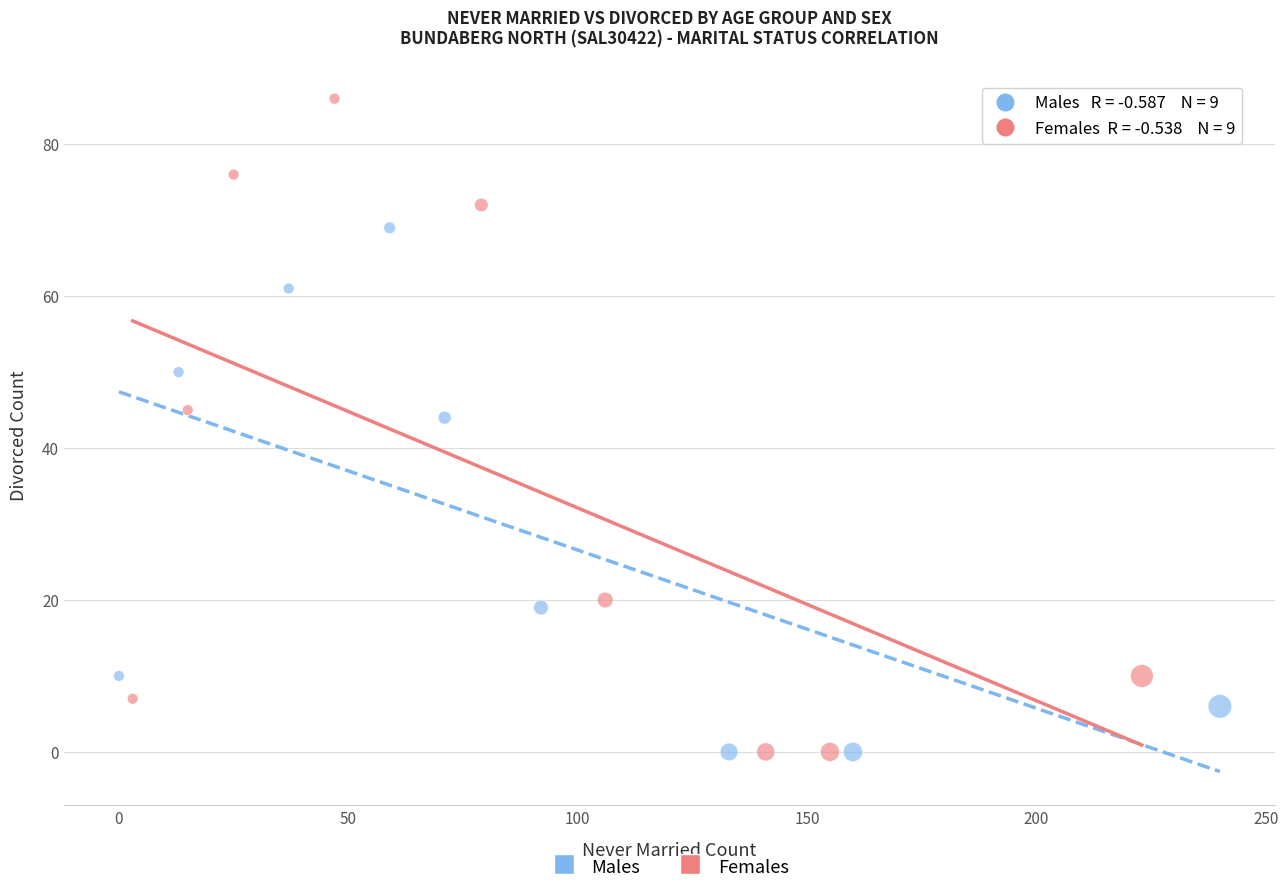

Which series contains the highest Y value?

Females